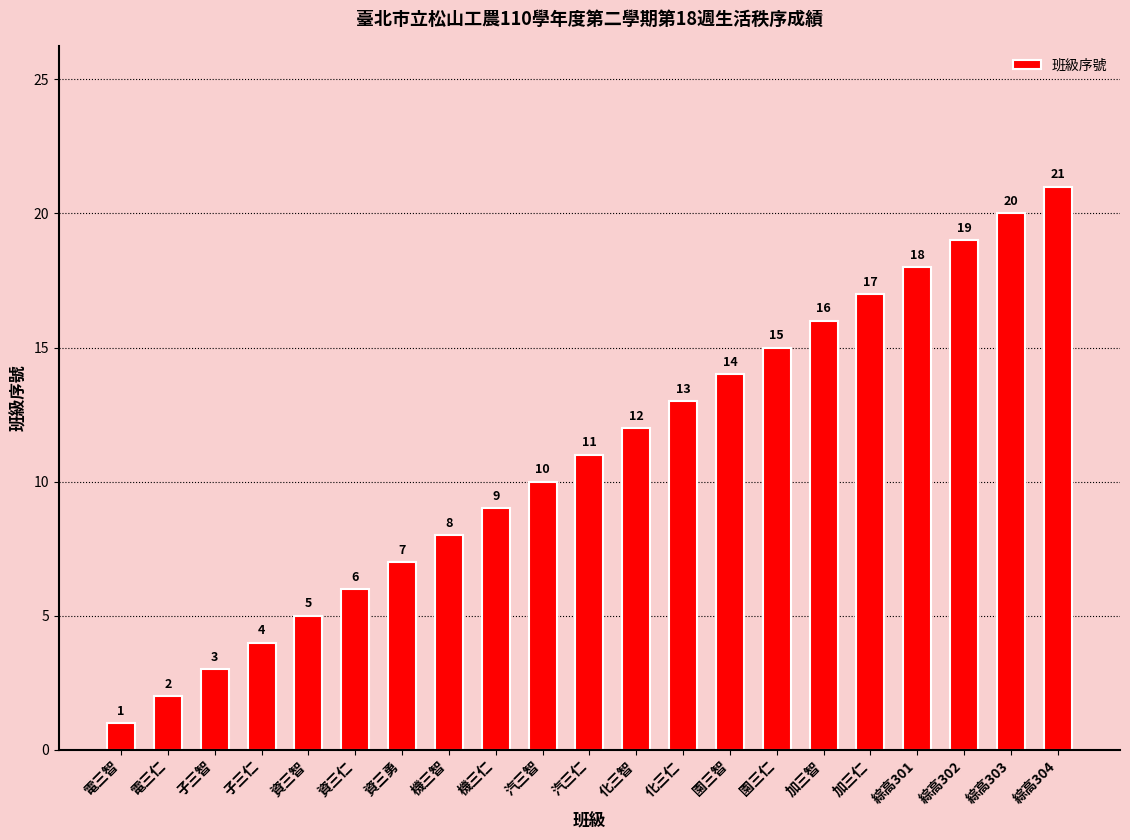

Reading left to right, what are all the values shown in this chart?

1	2	3	4	5	6	7	8	9	10	11	12	13	14	15	16	17	18	19	20	21